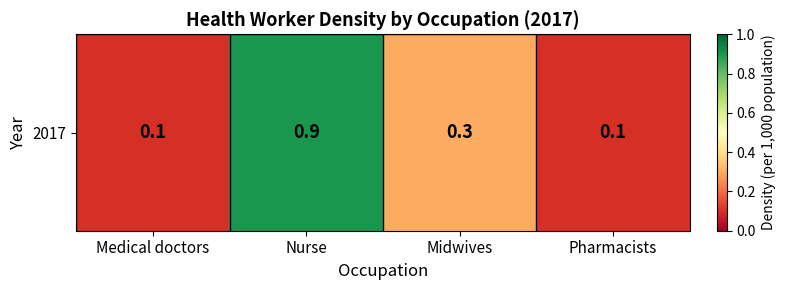

What is the change in value from Nurse to Pharmacists?

-0.8